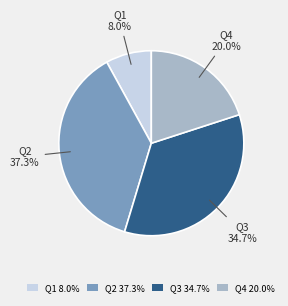

Does Q4 represent more than half of the total?

No